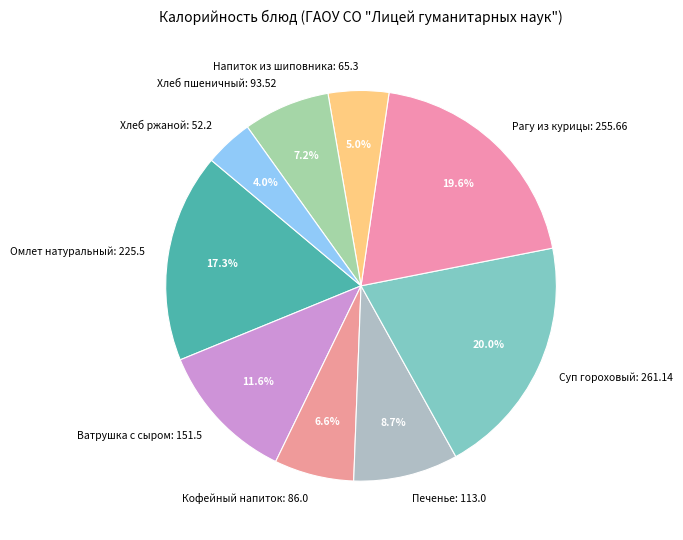

What is the smallest slice in the pie chart?

Хлеб ржаной: 52.2